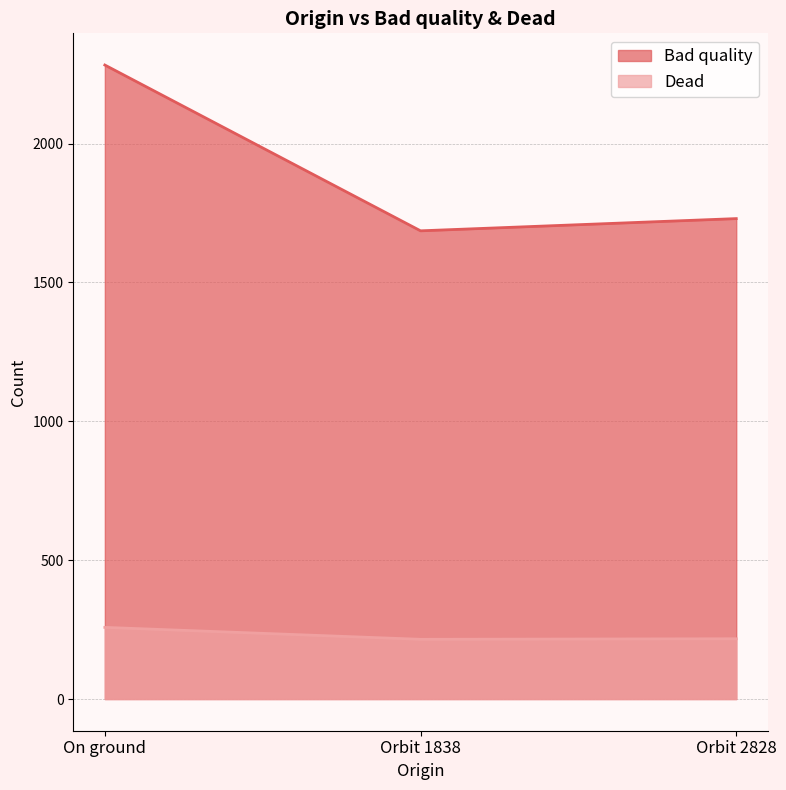

List the series in order of their overall mean, highest first.

Bad quality, Dead